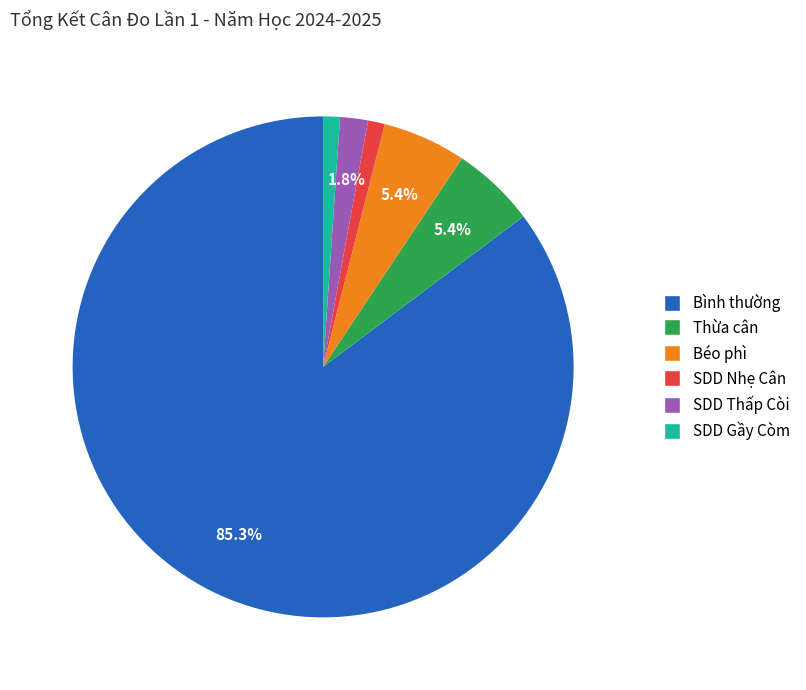

Count the number of slices in the pie.

6